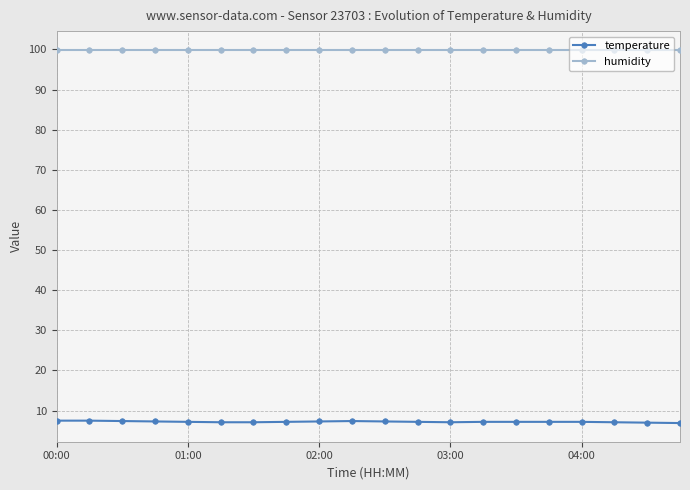

What is the highest value of the humidity series?

99.9